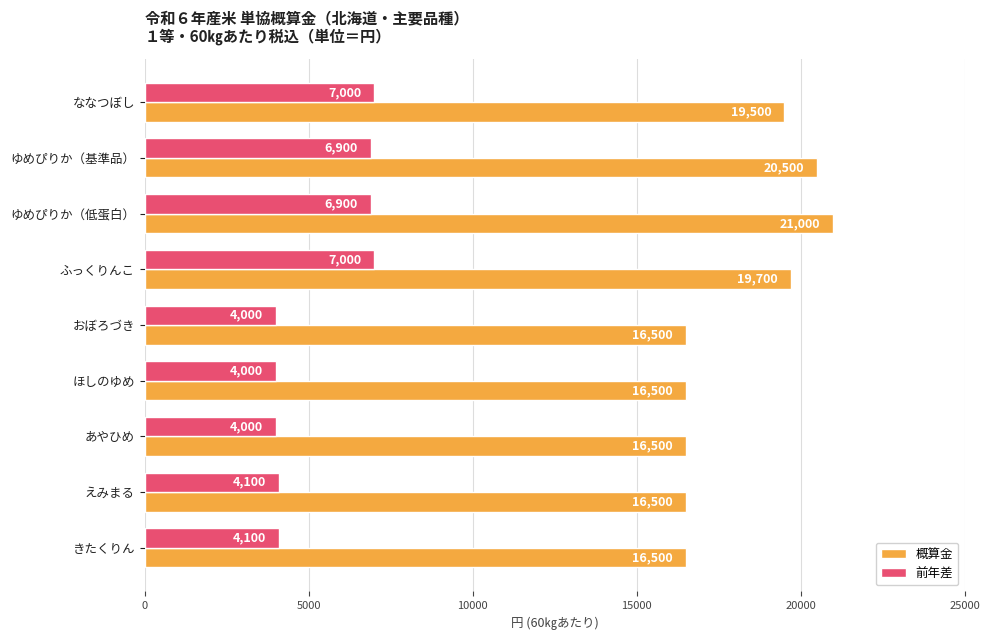

What is the difference between the highest and lowest values at ほしのゆめ?

12500